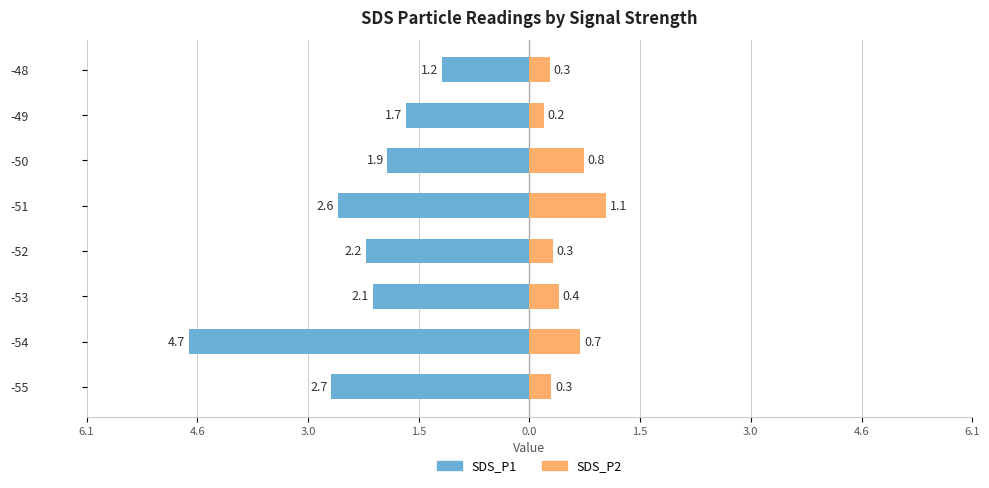

Are the bars horizontal?

Yes